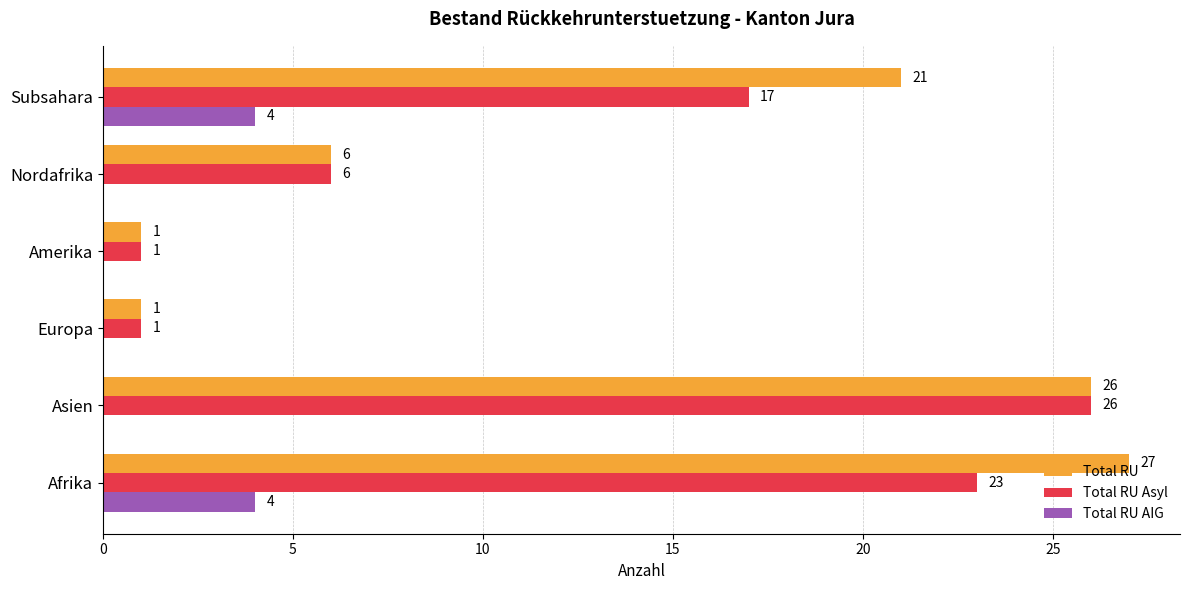

Which label corresponds to the largest value in the chart?

Afrika